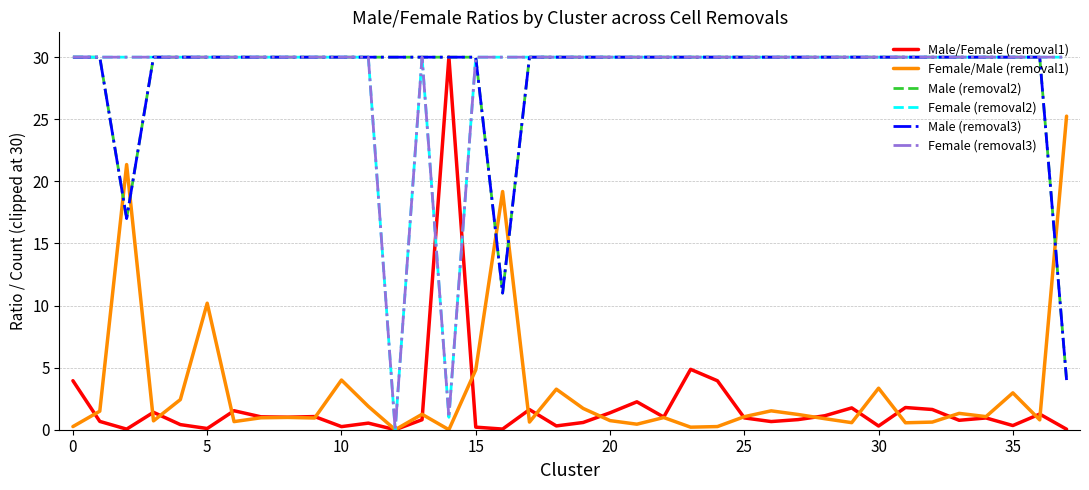

True or false: Male (removal2) and Female (removal3) cross at least once.

False